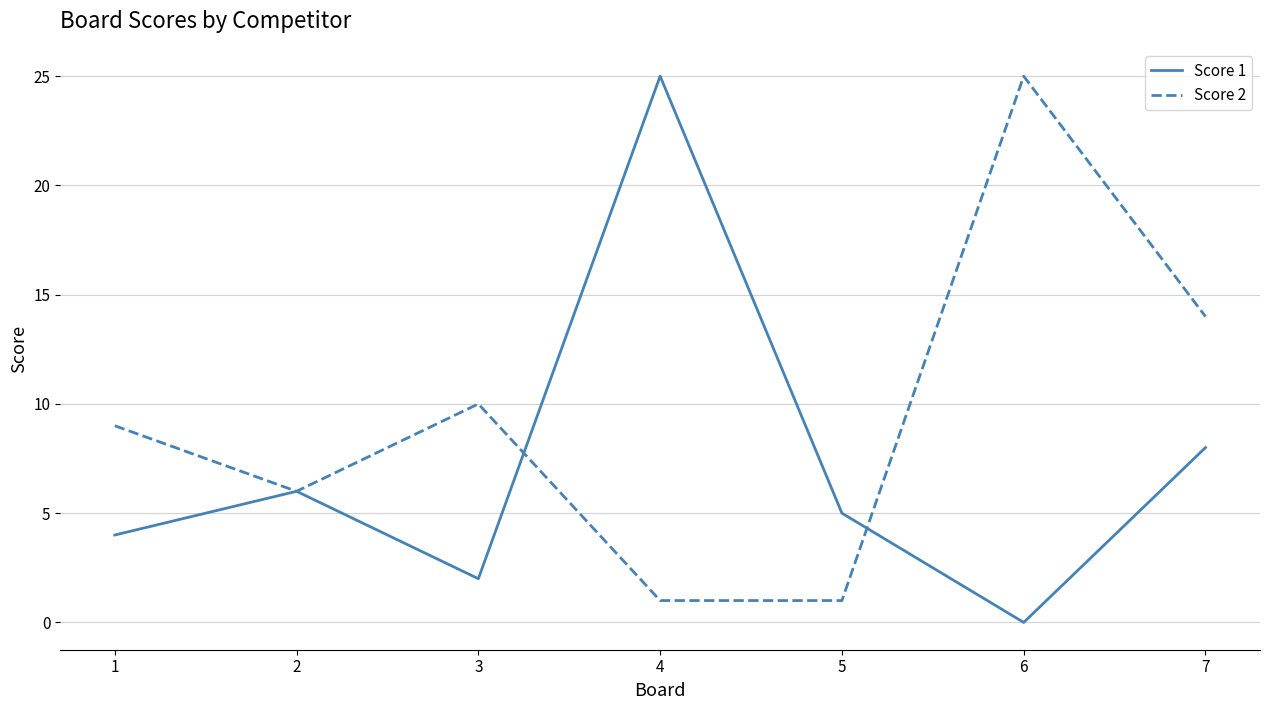

Reading left to right, list all the values displayed in this chart.

Score 1: 4	6	2	25	5	0	8
Score 2: 9	6	10	1	1	25	14